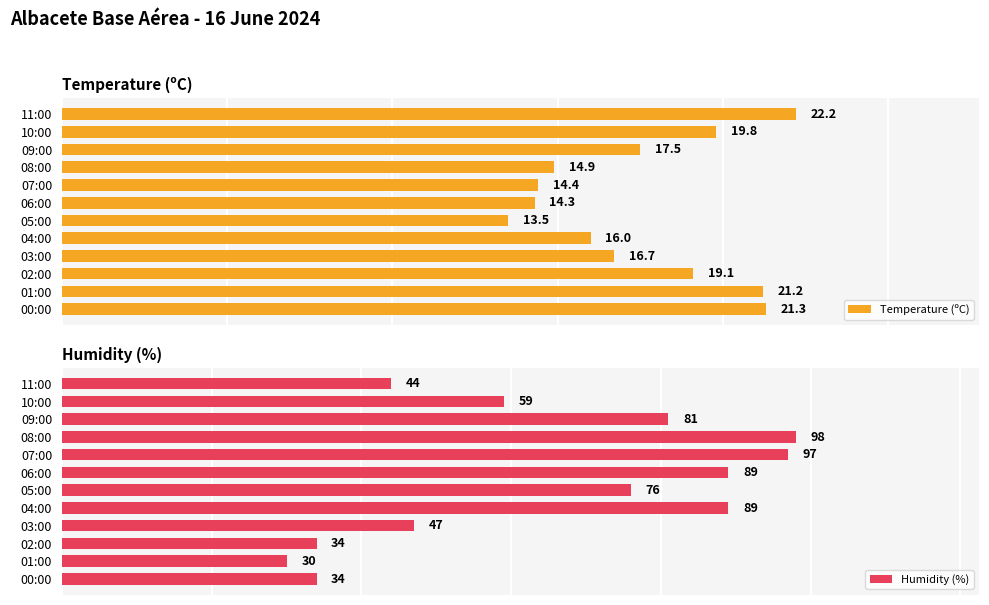

What is the sum of all Humidity (%) values?

778.0